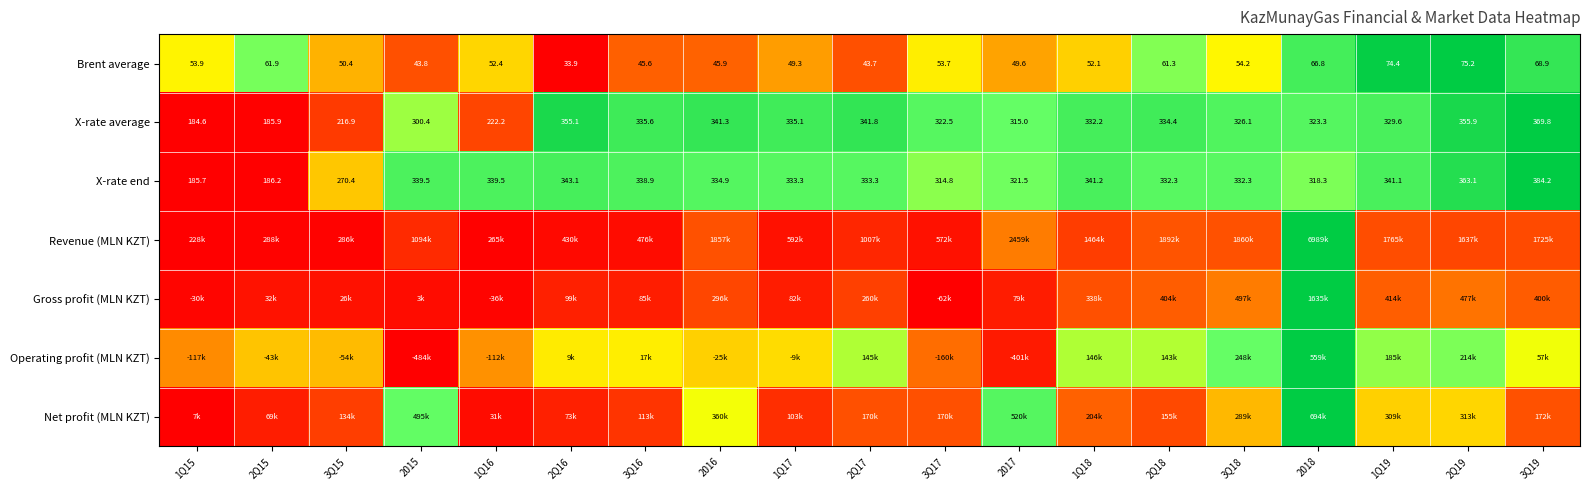

Is the value of Brent average at 2Q16 greater than the value of X-rate end at 1Q18?

No